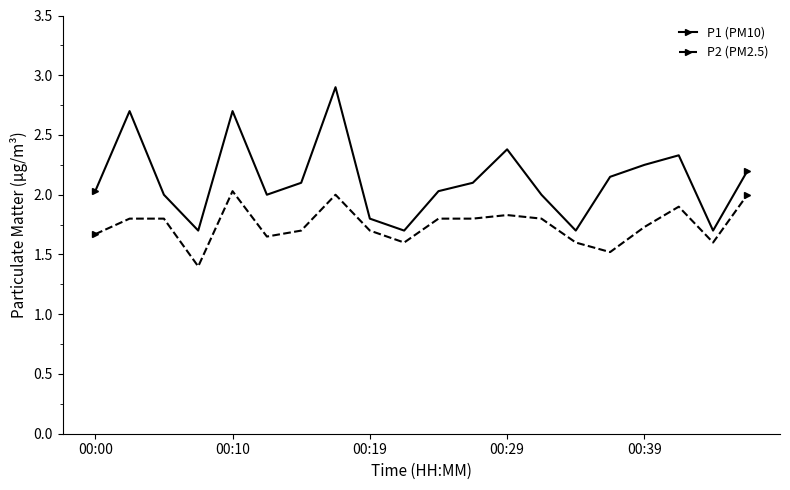

What are all the series names shown in the legend?

P1 (PM10), P2 (PM2.5)